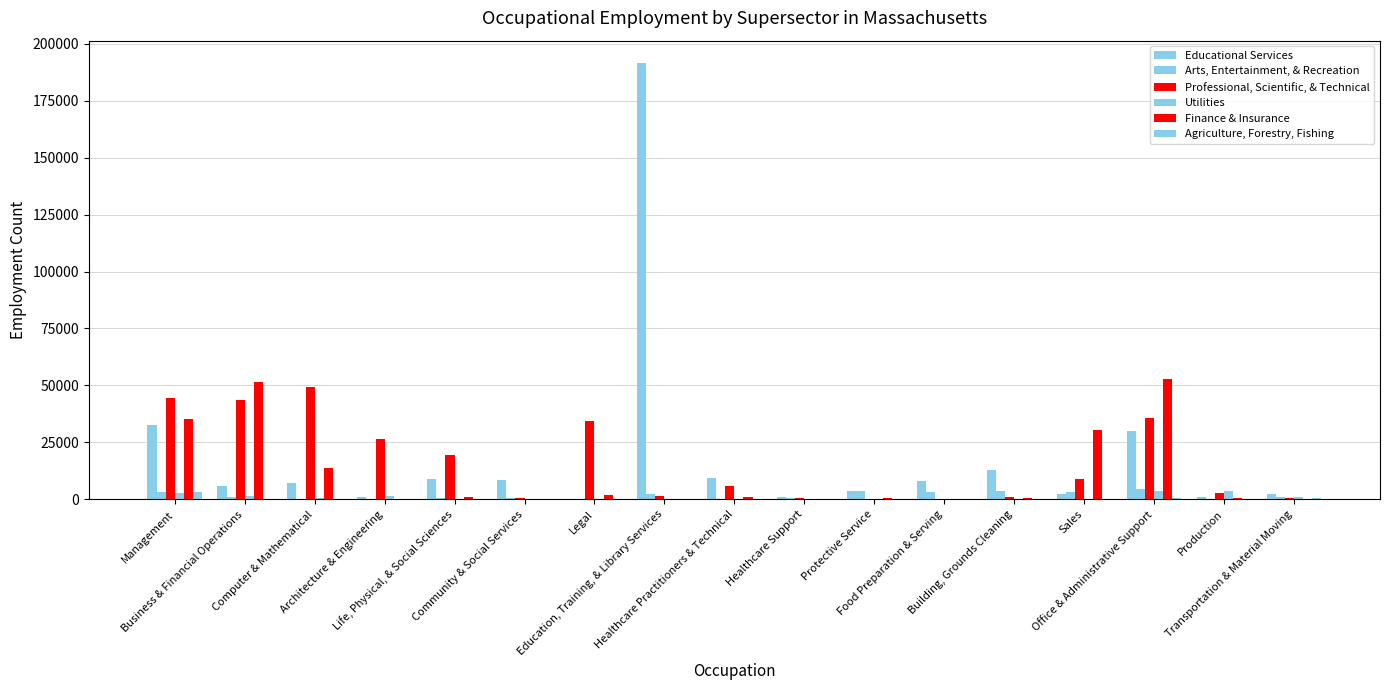

Count the number of categories in the chart.

17